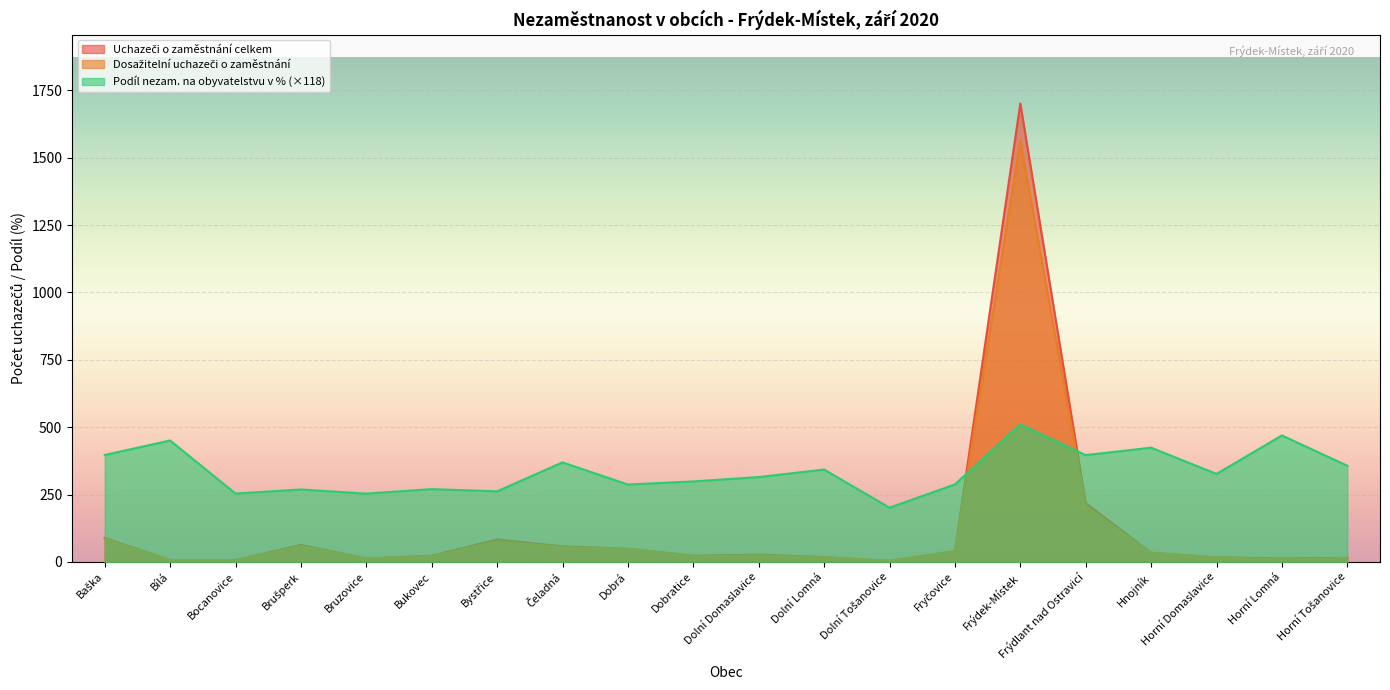

What value does the Uchazeči o zaměstnání celkem series have at Hnojník?

34.0